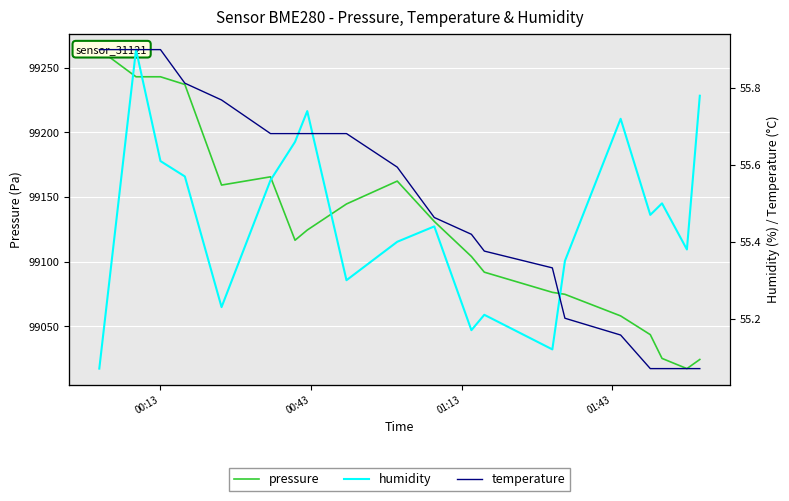

True or false: humidity has a value of 78.7 at 00:13.

False